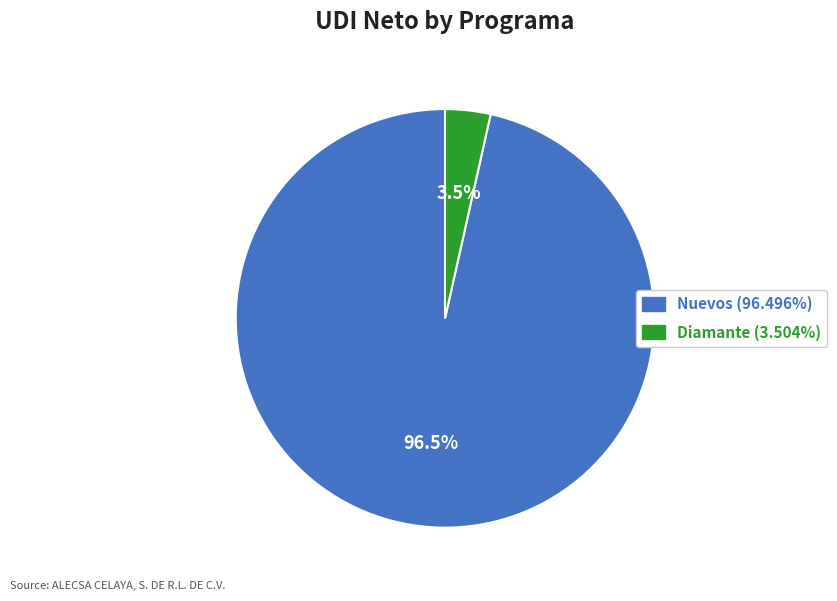

Count the number of slices in the pie.

2